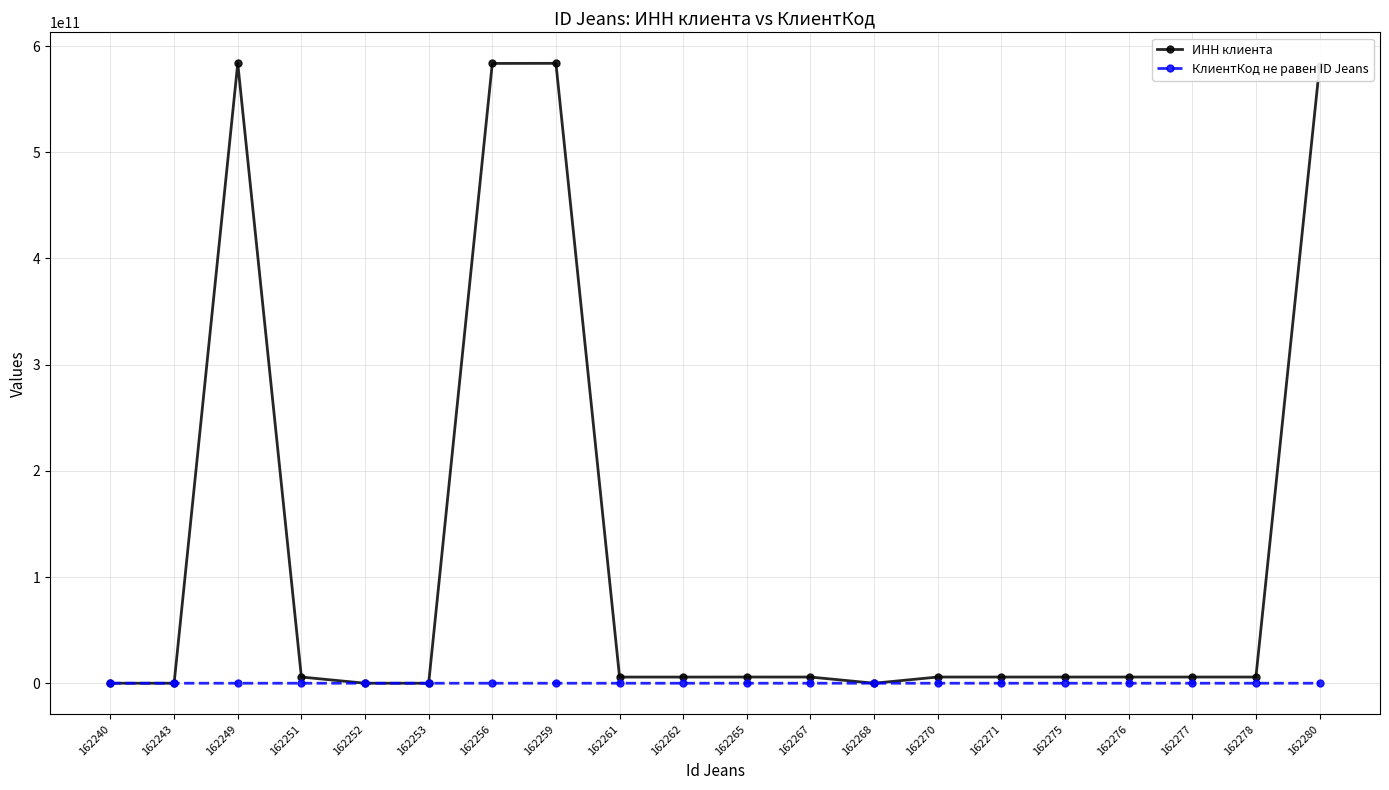

True or false: ИНН клиента has more than 0 points higher than both neighbors.

True